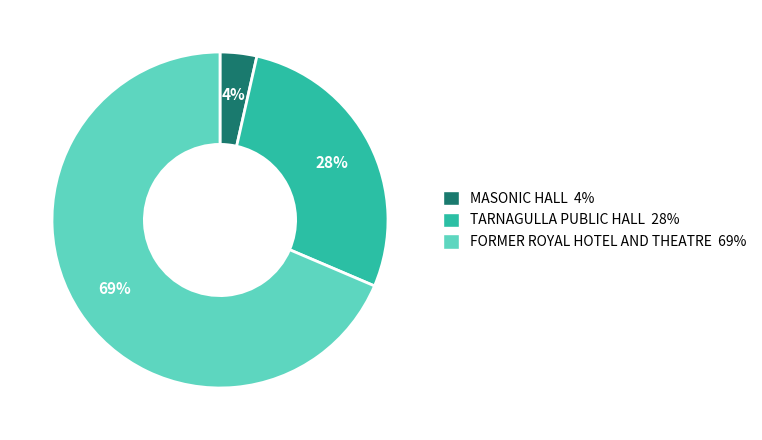

To the nearest percent, what percentage of the pie is MASONIC HALL?

4%